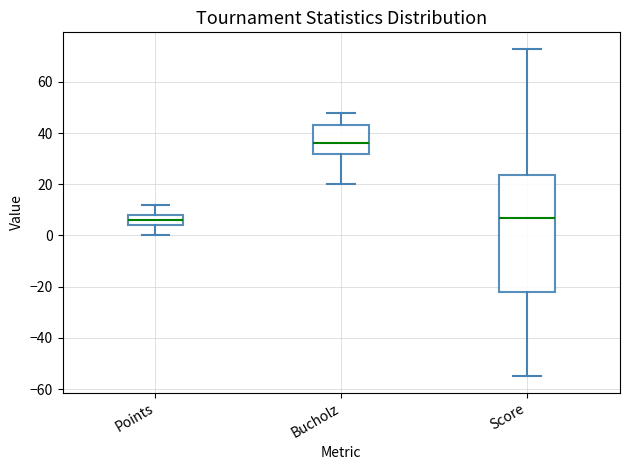

Reading left to right, transcribe this box plot: for each box, give where its median line is, the range the box spans, and where its two whiskers end, as read against the y-axis. The values are not printed on the chart, so give them approximately, as read against the axis.

Points: median 6, box 4 to 8, whiskers 0 to 12
Bucholz: median 36, box 32 to 44, whiskers 20 to 48
Score: median 8, box -22 to 24, whiskers -54 to 74